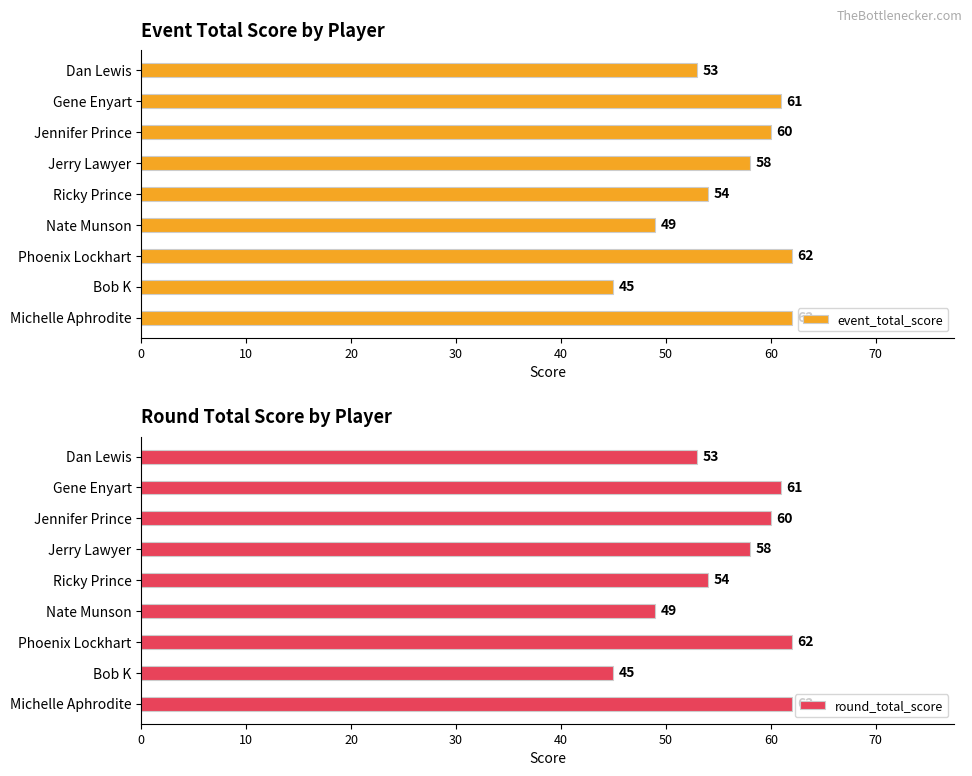

What are all the series names shown in the legend?

event_total_score, round_total_score